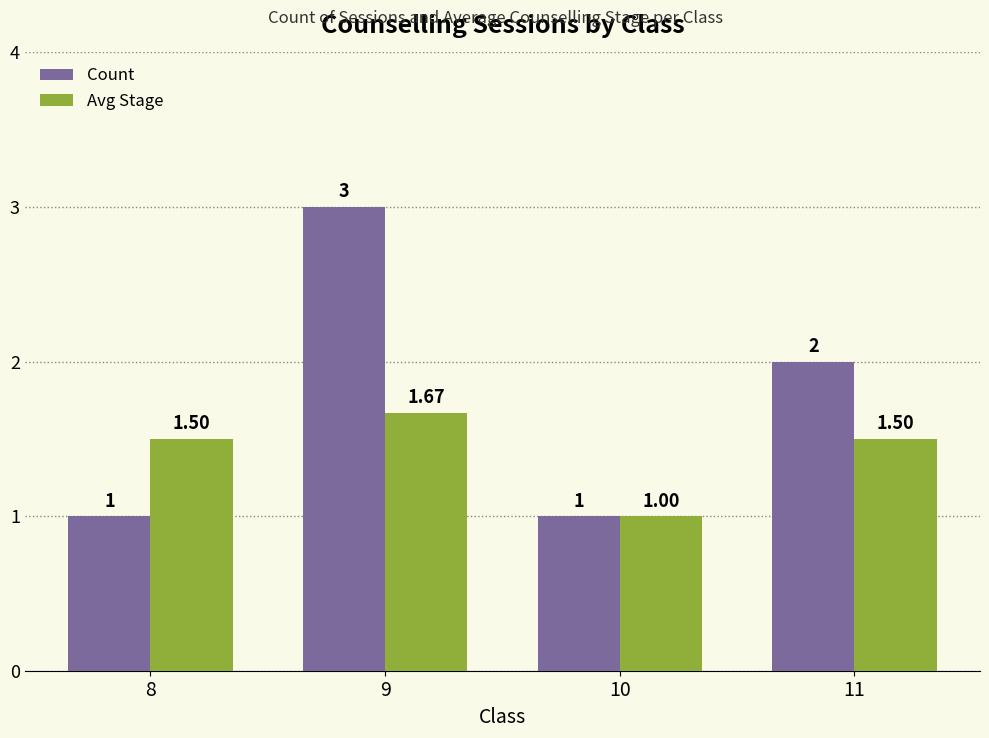

What is the difference between the maximum and minimum values in the Avg Stage series?

0.7